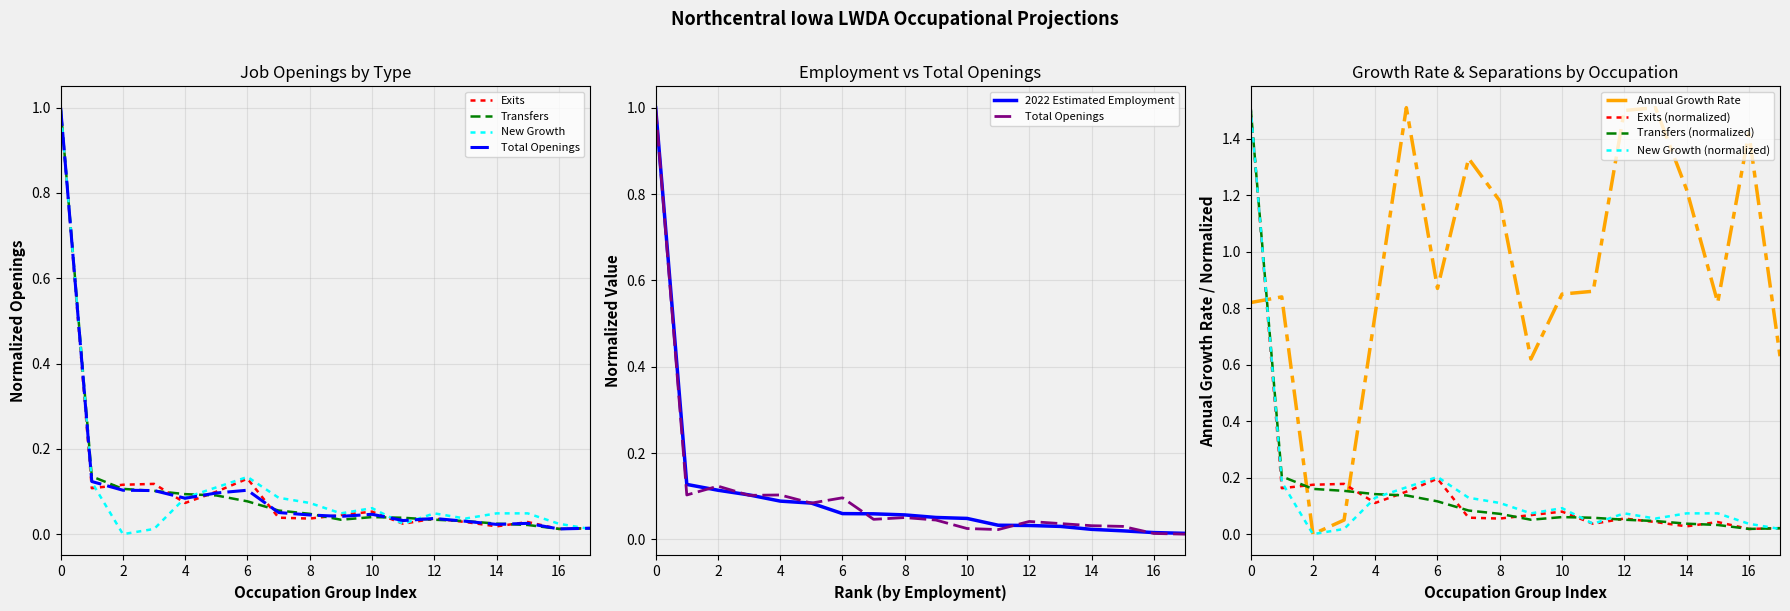

True or false: Annual Growth Rate and Transfers (normalized) cross at least once.

True